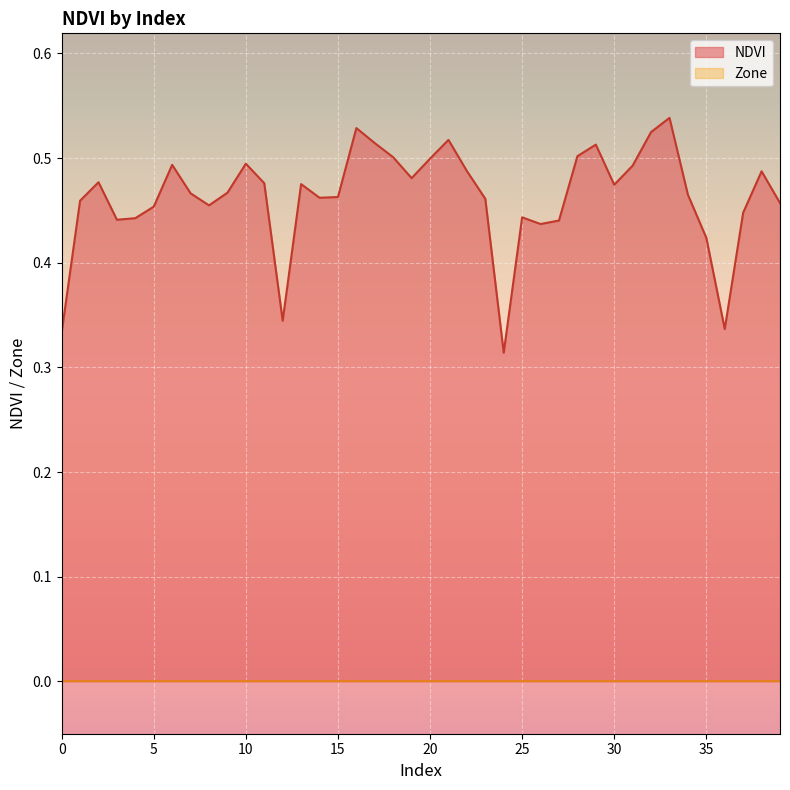

How many points are higher than both their immediate neighbors (excluding endpoints)?

10